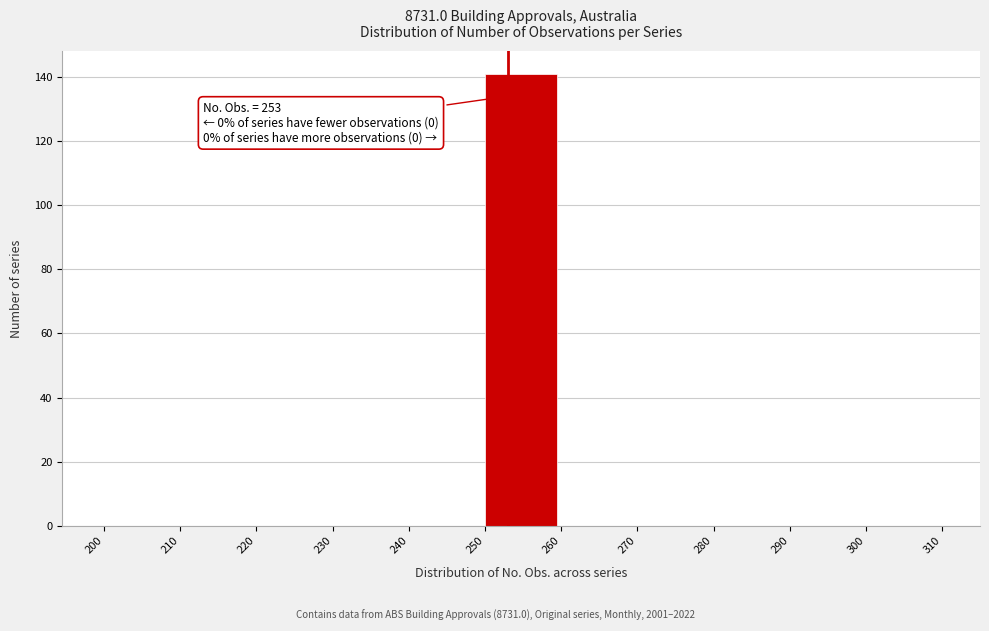

Which range on the x-axis has the tallest bar?

250 to 260